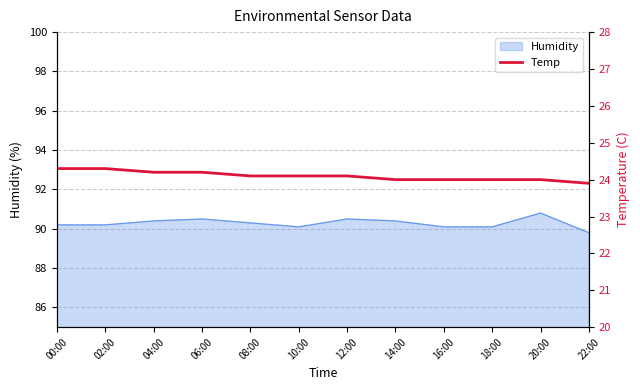

Is it true that the value at 02:00 is 24.3?

True